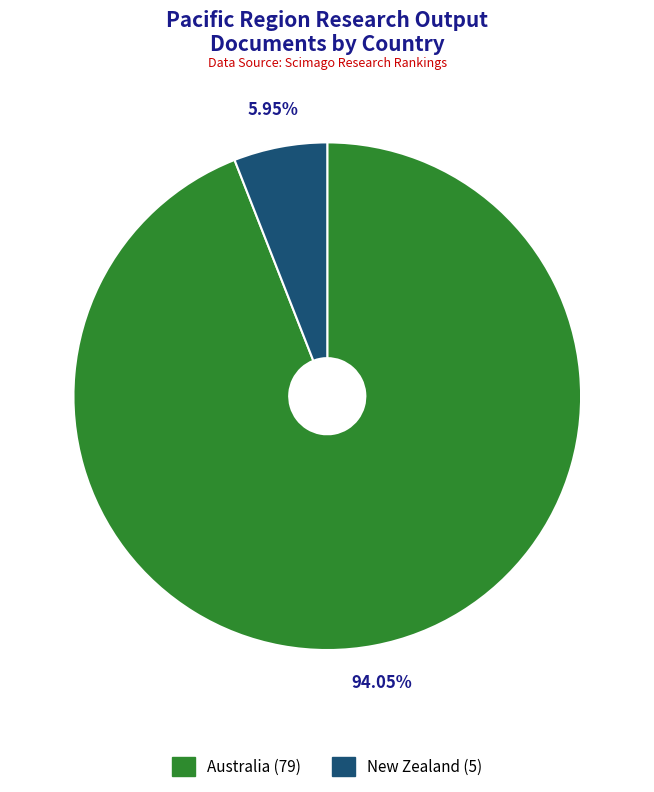

The New Zealand slice represents 13% of the pie. True or false?

False